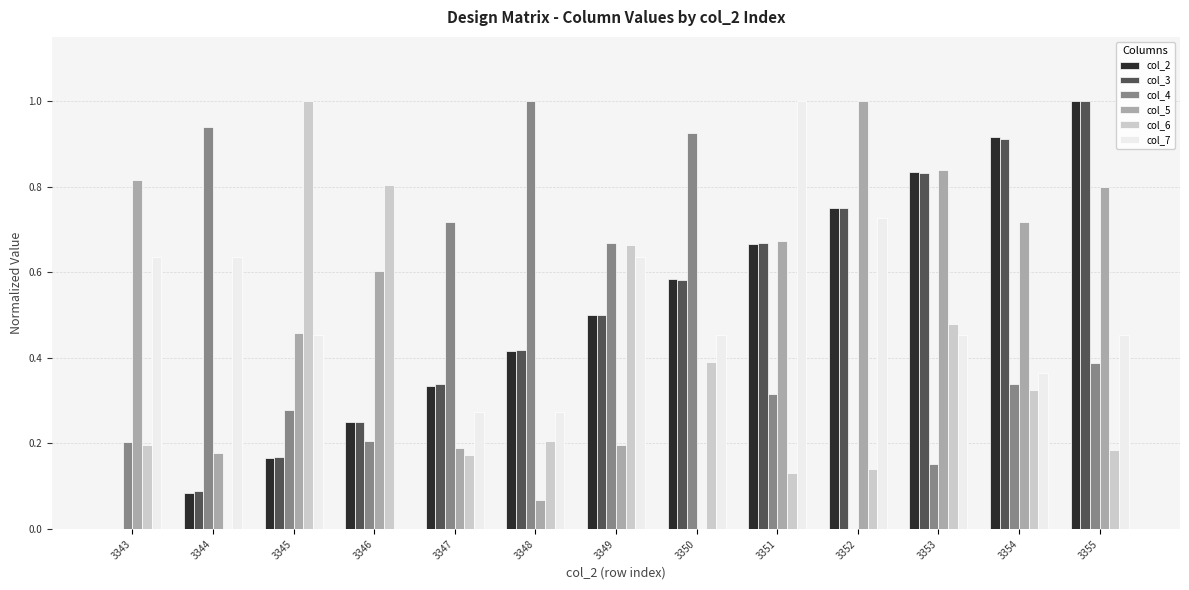

Is it true that col_7 equals 1.0 at 3343?

False